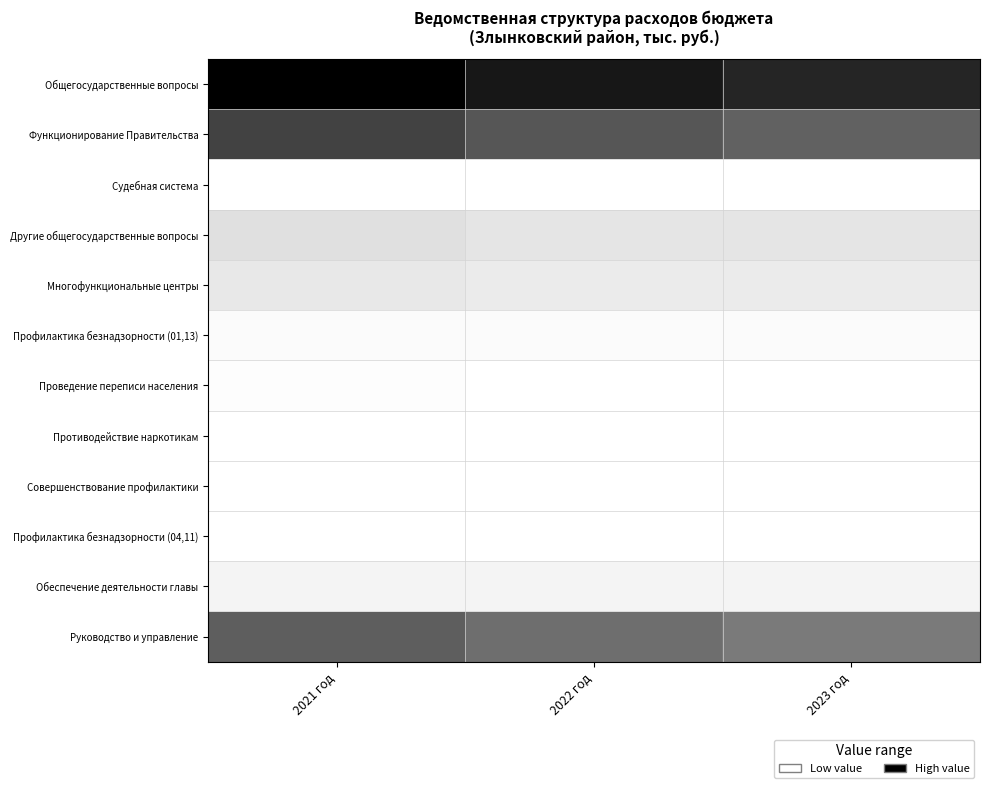

At how many categories does at least one series exceed 0?

3